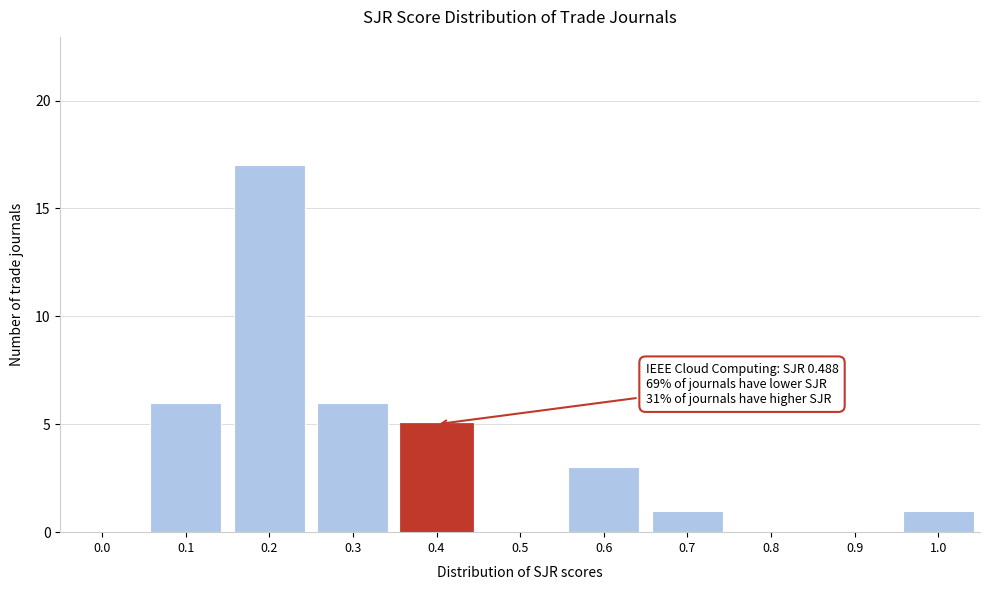

Reading right to left, what are all the values shown in this chart?

1.0=1	0.9=0	0.8=0	0.7=1	0.6=3	0.5=0	0.4=5	0.3=6	0.2=17	0.1=6	0.0=0